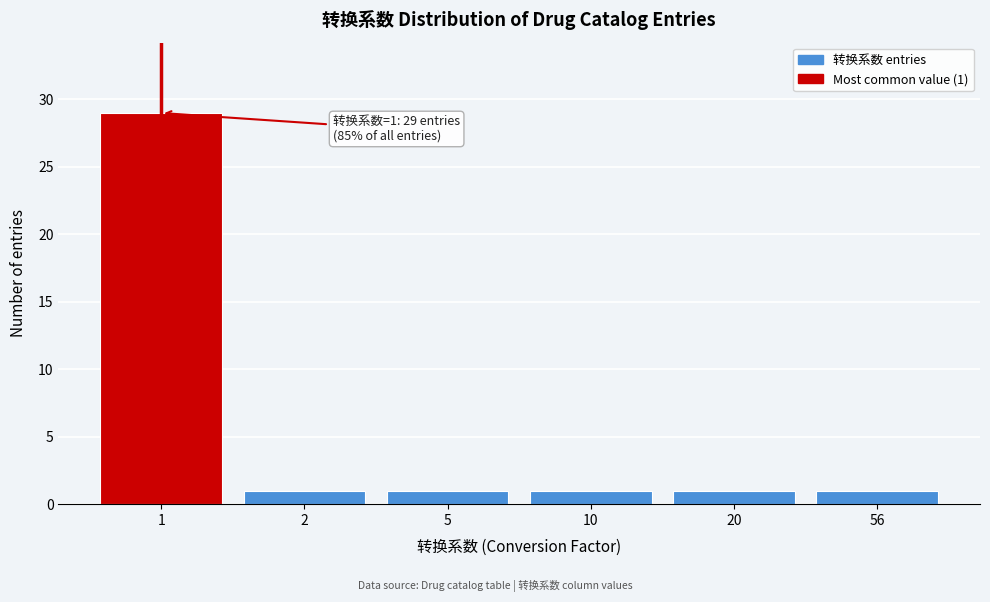

Reading left to right, transcribe all the data shown in this chart.

29	1	1	1	1	1